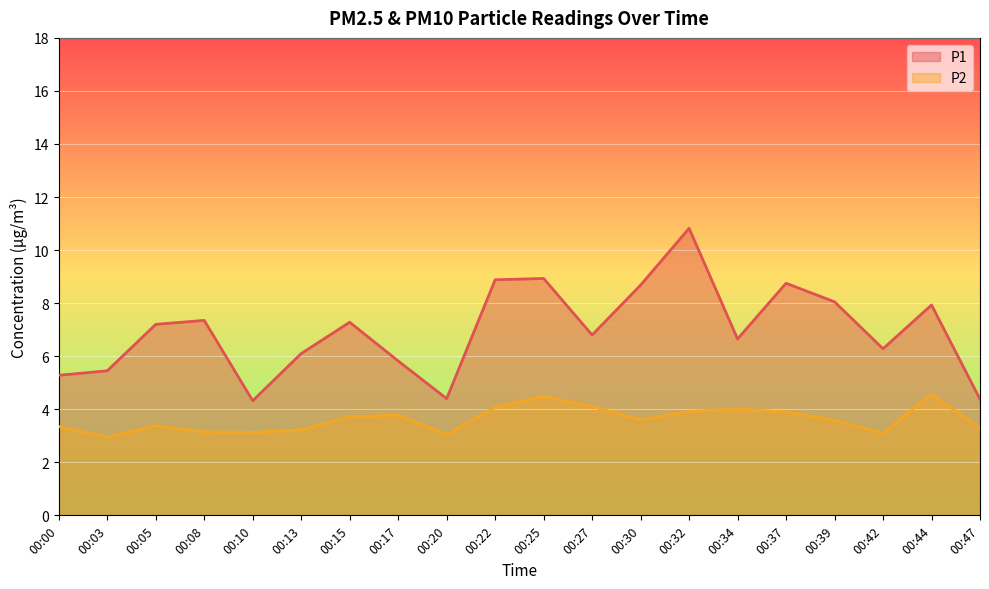

Reading left to right, what are all the values shown in this chart?

P1: 5.3	5.5	7.2	7.3	4.3	6.1	7.3	5.8	4.4	8.9	8.9	6.8	8.7	10.8	6.7	8.8	8.1	6.3	7.9	4.4
P2: 3.4	3.0	3.4	3.1	3.1	3.2	3.7	3.8	3.0	4.1	4.5	4.1	3.6	3.9	4.0	3.9	3.6	3.1	4.6	3.3